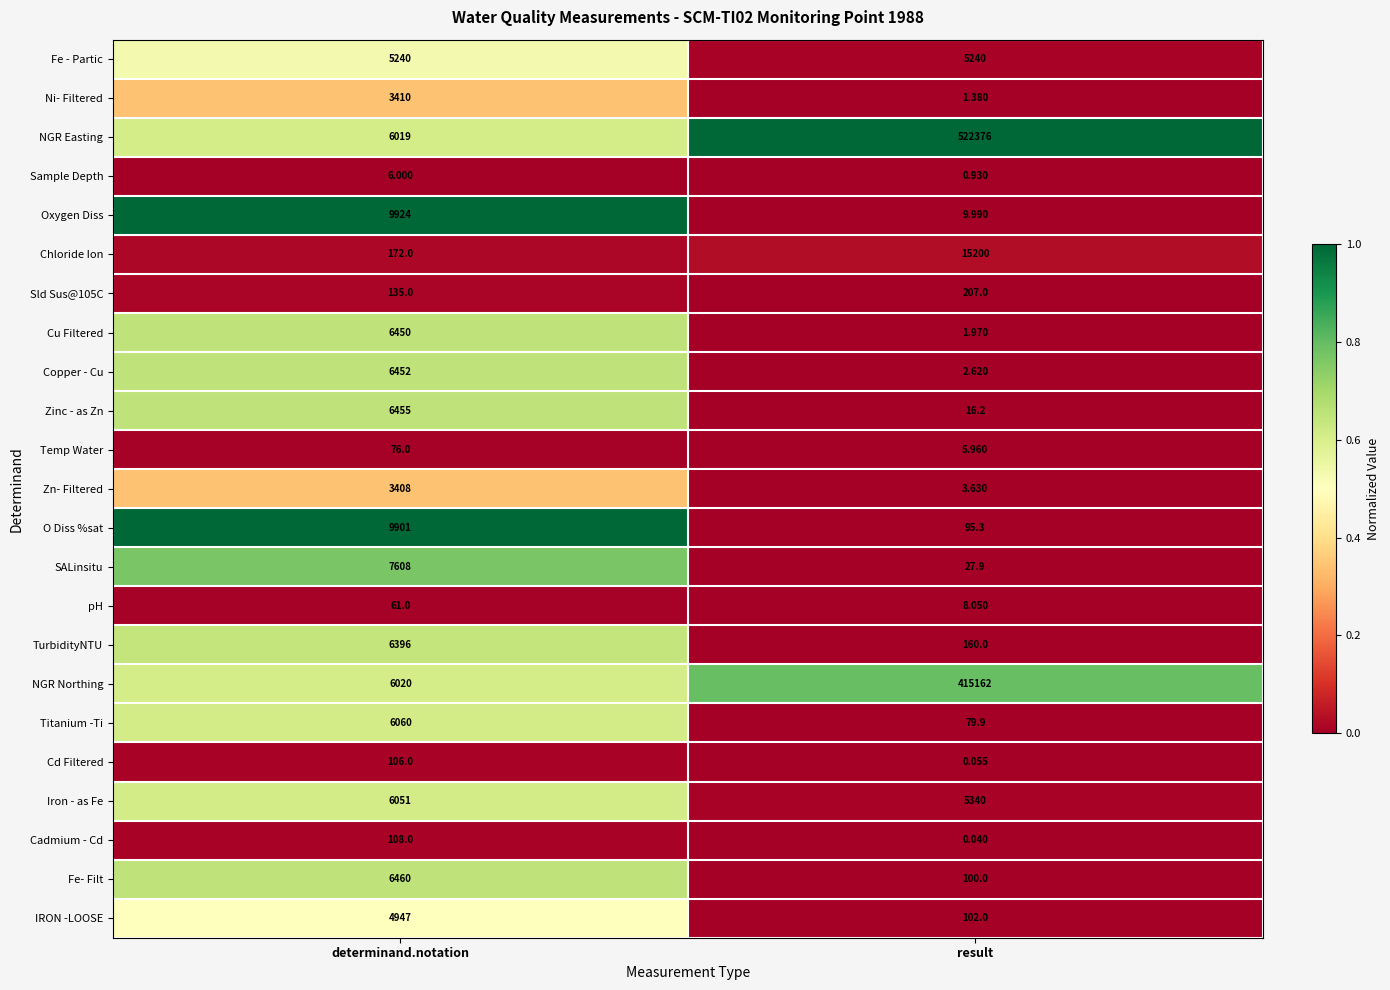

At which category is the sum across all series the highest?

result